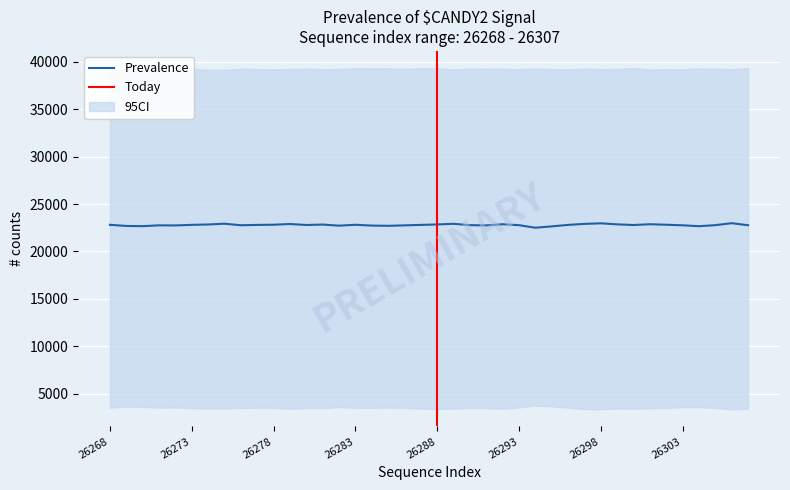

At which category does the chart reach its peak across all series?

26307